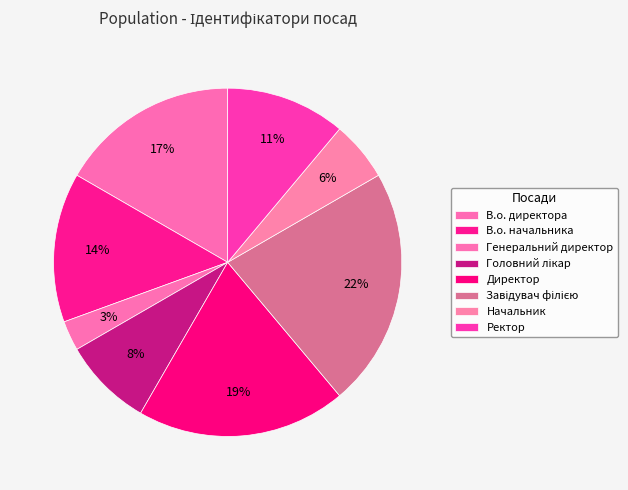

Is there a majority slice in this chart?

No